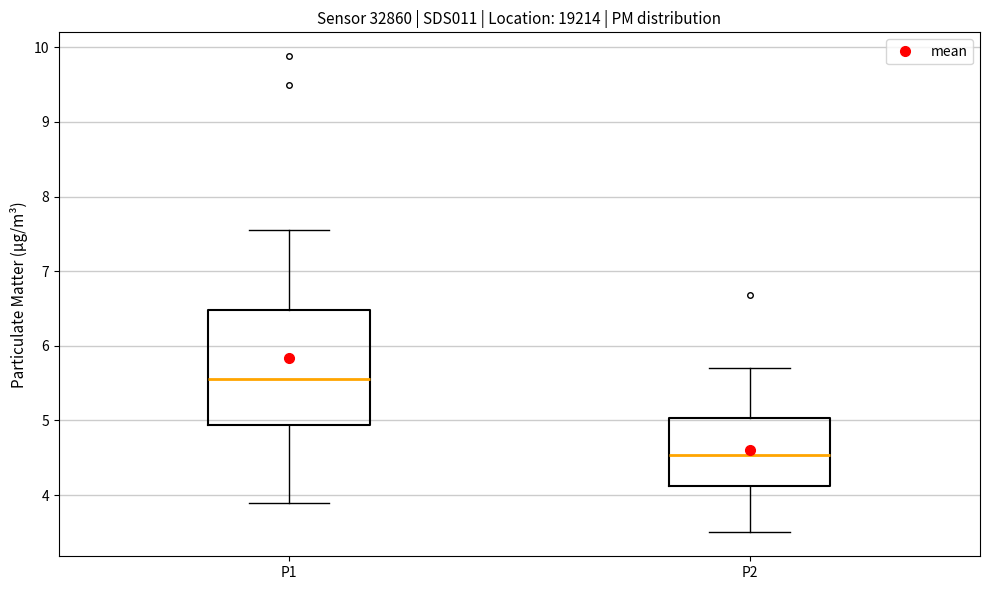

Reading left to right, read every box against the y-axis: the position of its median line, the range the box covers, and the ends of its whiskers. The values are not printed on the chart, so give them approximately, as read against the axis.

P1: median 5.6, box 4.9 to 6.5, whiskers 3.9 to 7.6
P2: median 4.5, box 4.1 to 5.0, whiskers 3.5 to 5.7